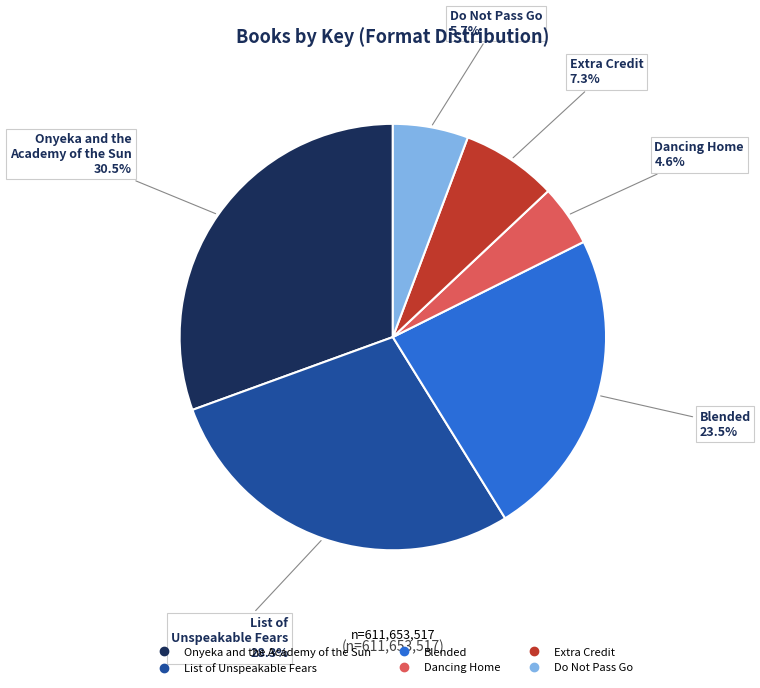

What percentage is the Extra Credit slice, to the nearest percent?

7%